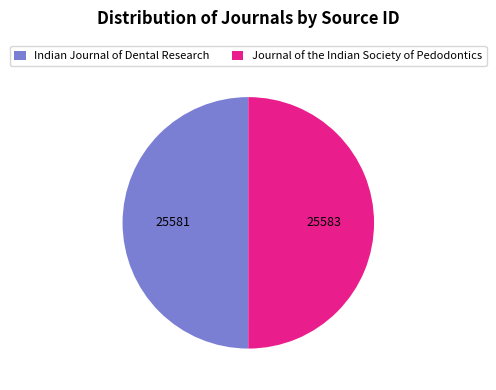

What is the ratio of the value at Indian Journal of Dental Research to the value at Journal of the Indian Society of Pedodontics?

1.0